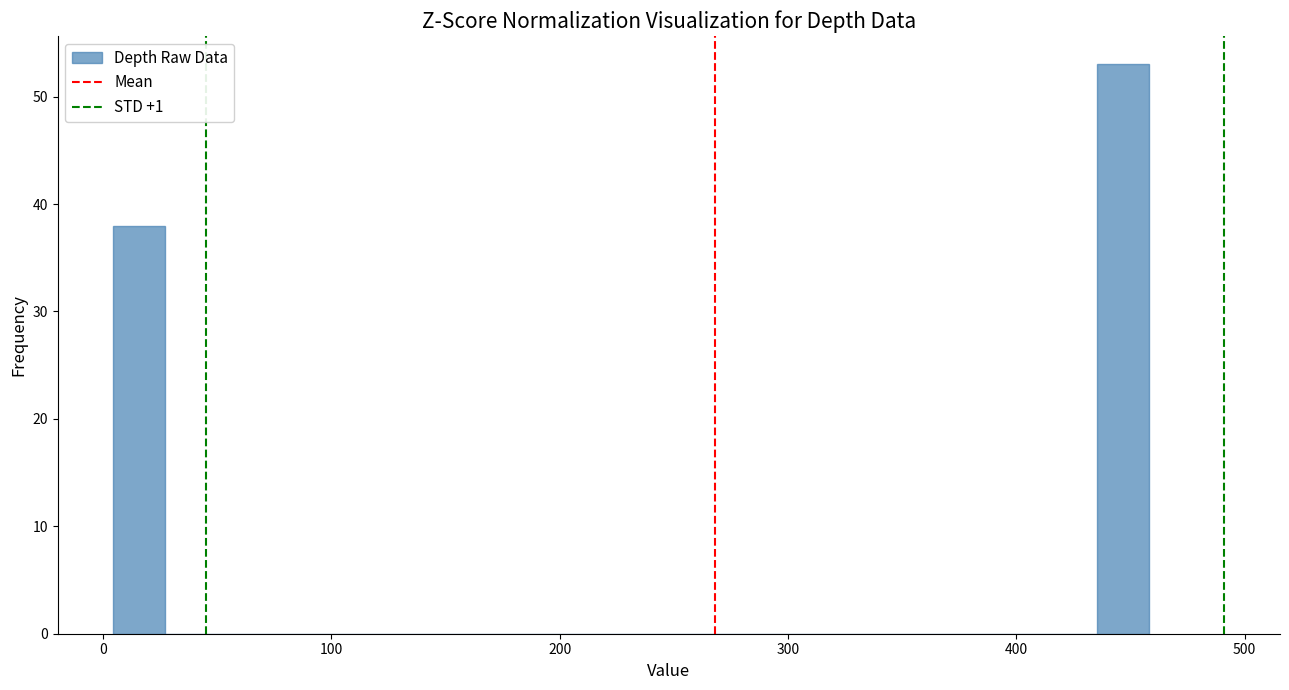

Read against the x-axis, roughly where is the centre of the tallest bar?

450